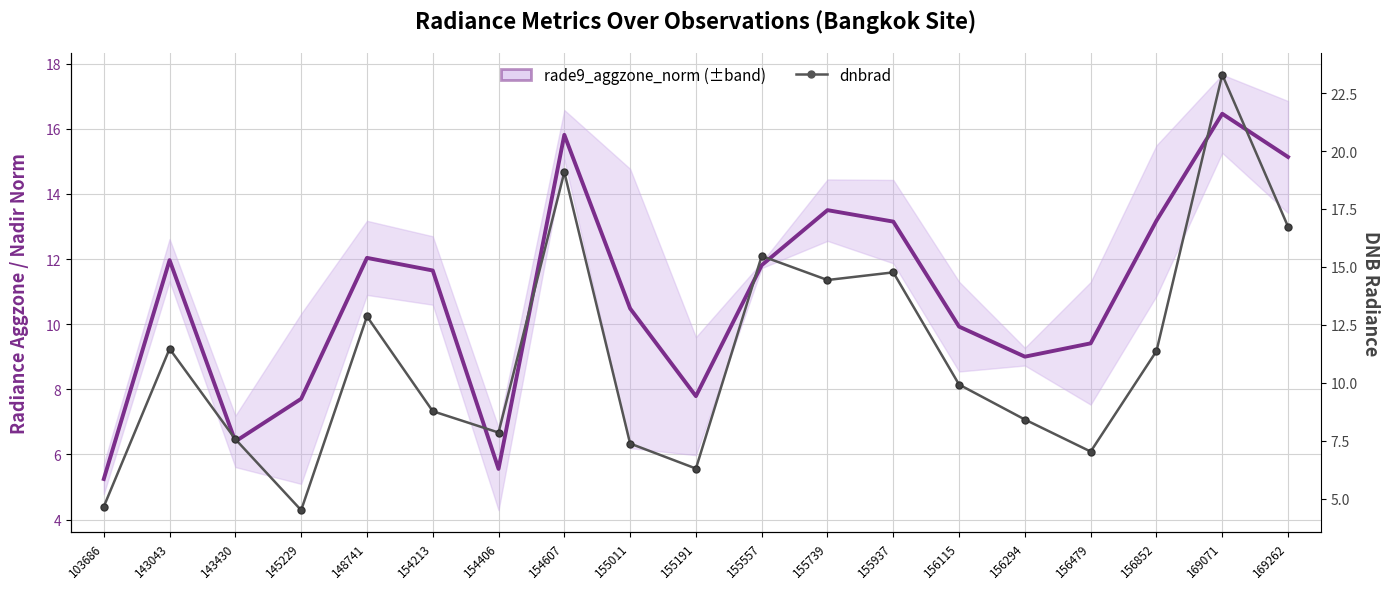

At which category is the sum across all series the highest?

169071